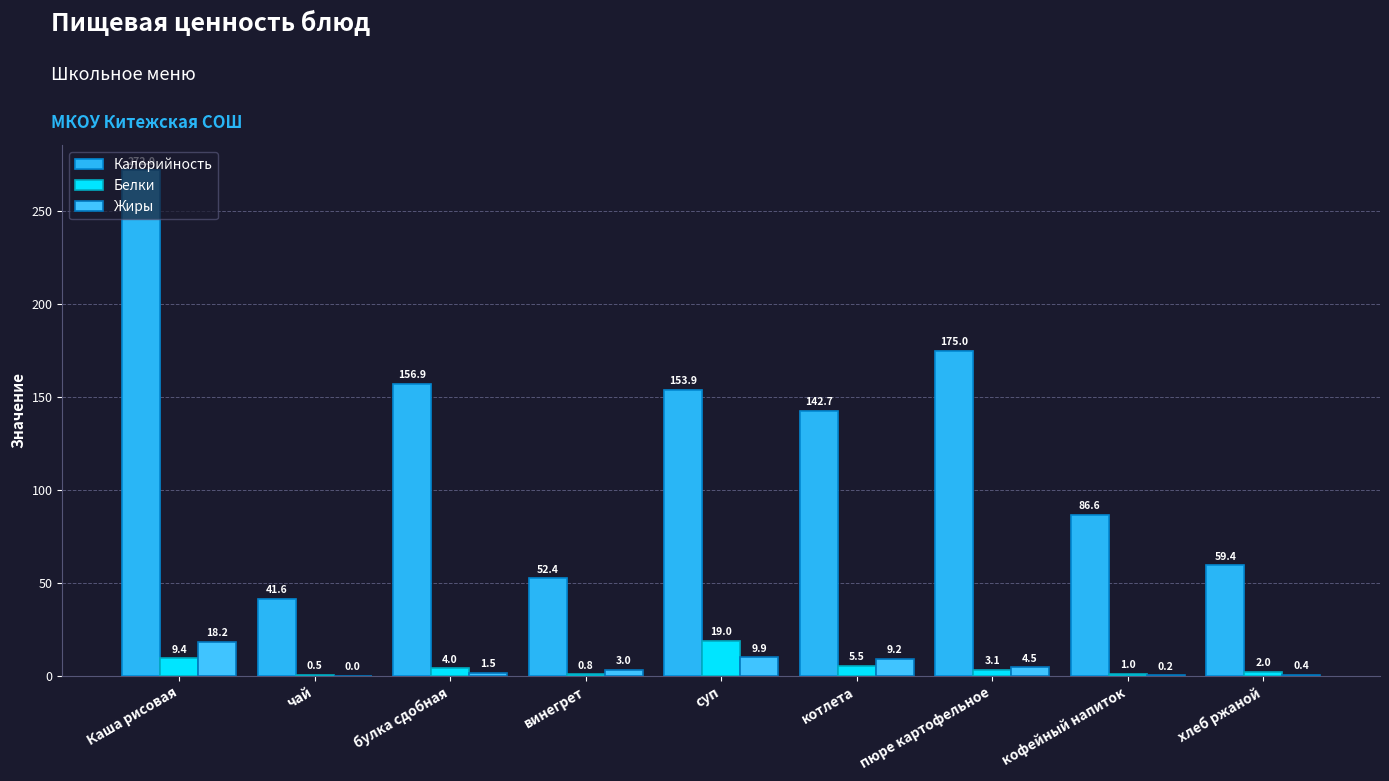

What is the maximum value shown in the chart?

272.0